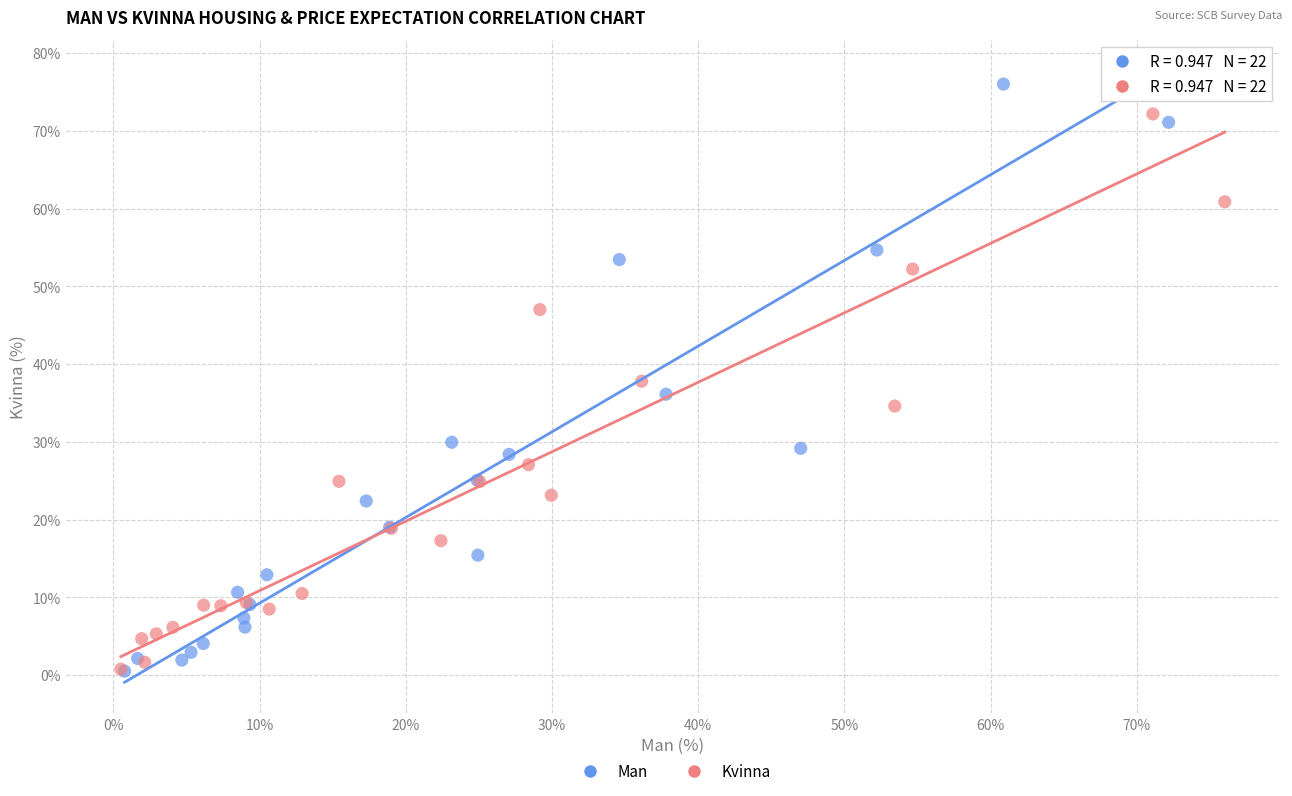

Which series has the widest spread of Y values?

Man